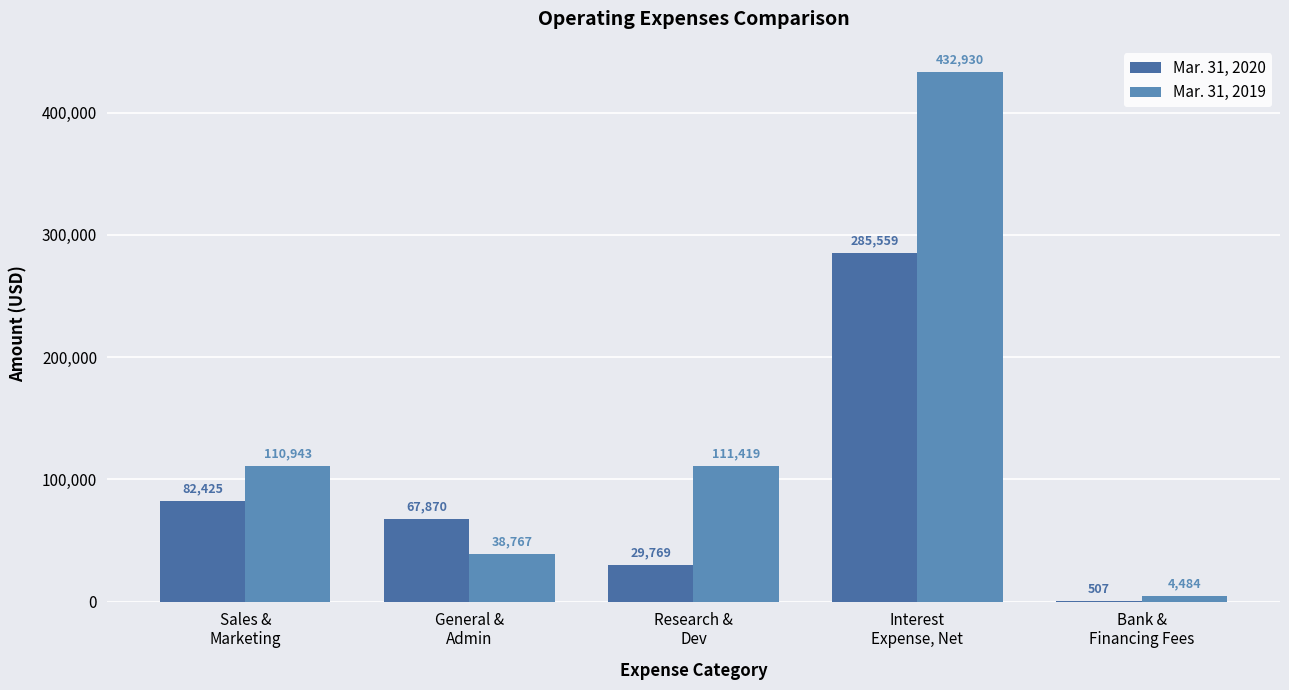

Which series has the largest total across all categories?

Mar. 31, 2019